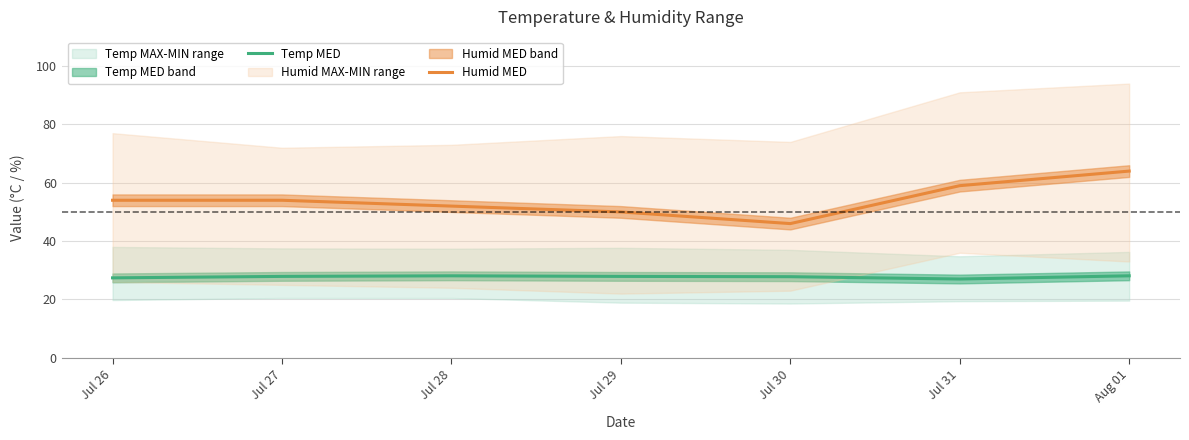

At which category is the sum across all series the highest?

Aug 01